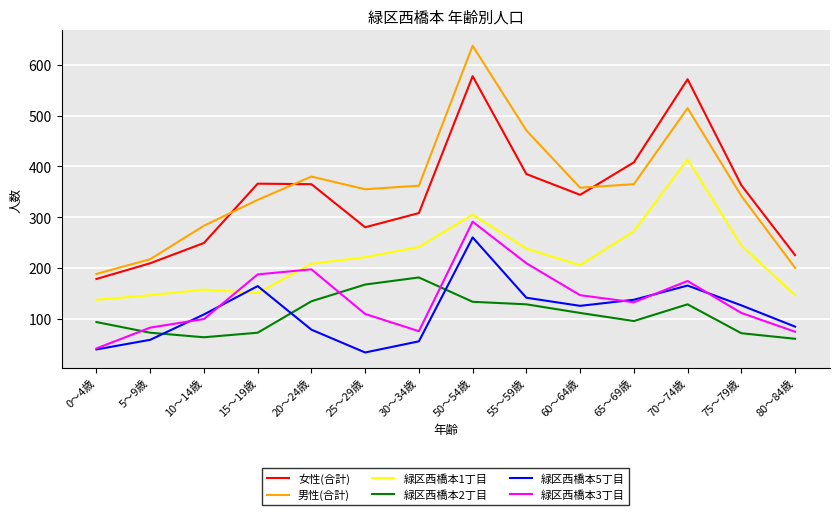

True or false: 男性(合計) and 緑区西橋本5丁目 intersect in this chart.

False